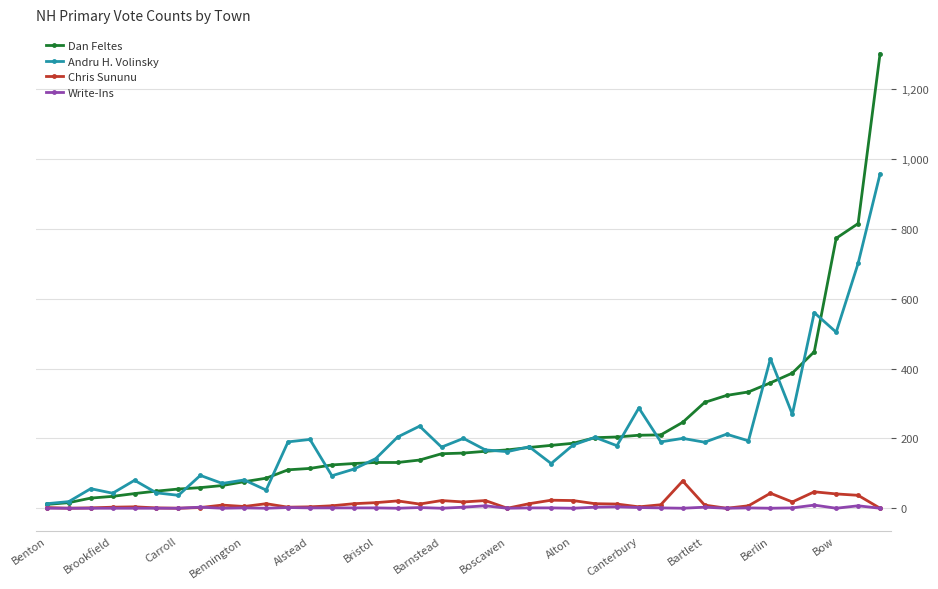

Which series has the widest spread of values?

Dan Feltes